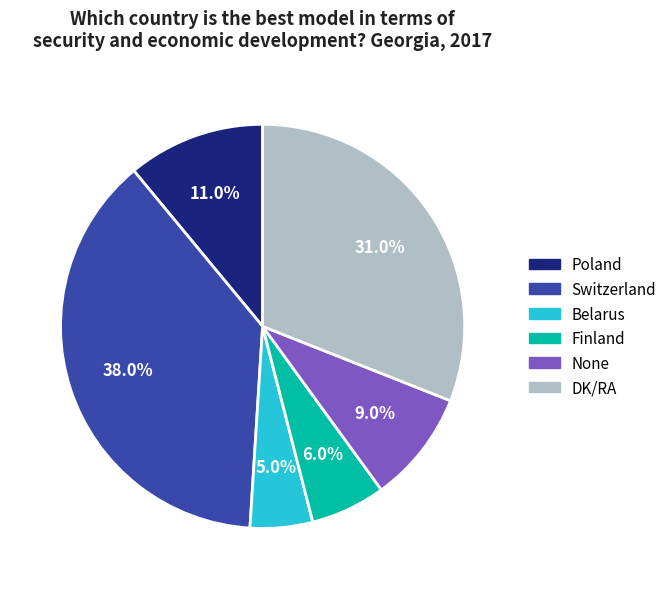

To the nearest percent, what percentage of the pie is Belarus?

5%